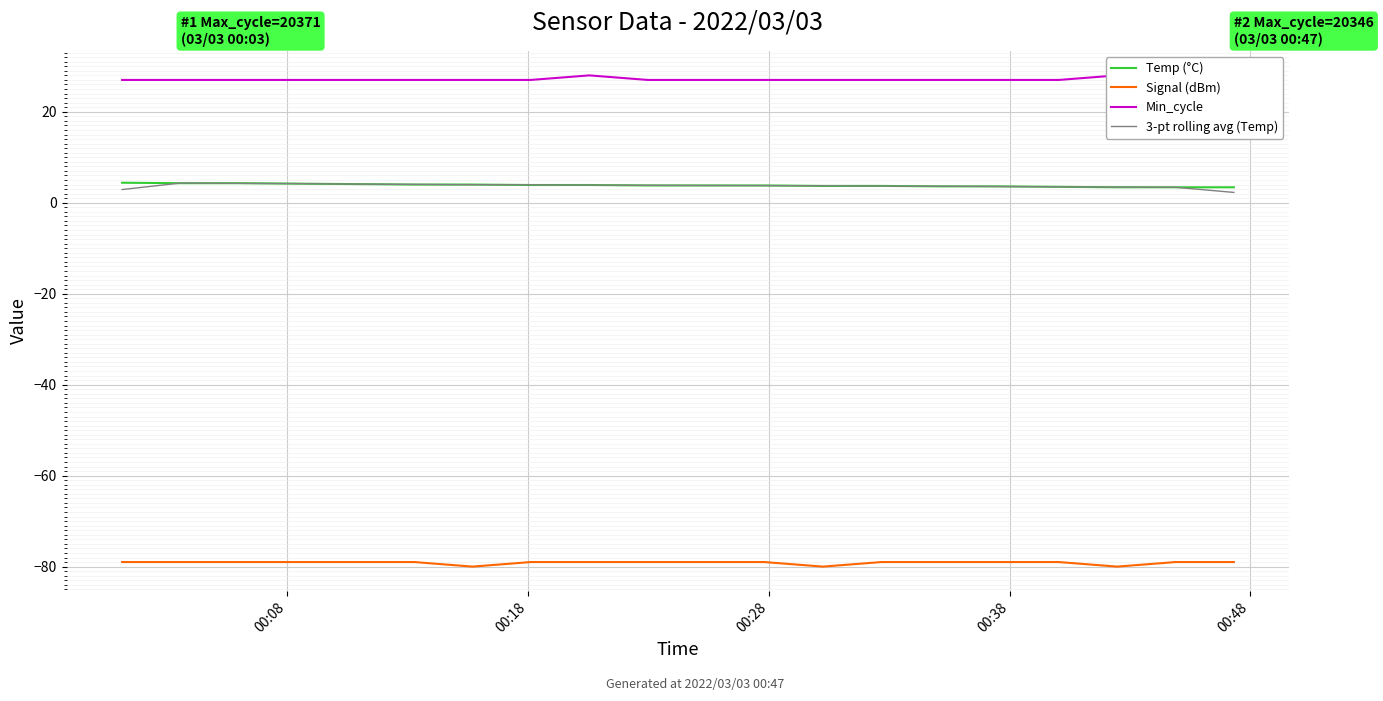

True or false: 3-pt rolling avg (Temp) and Signal (dBm) cross at least once.

False